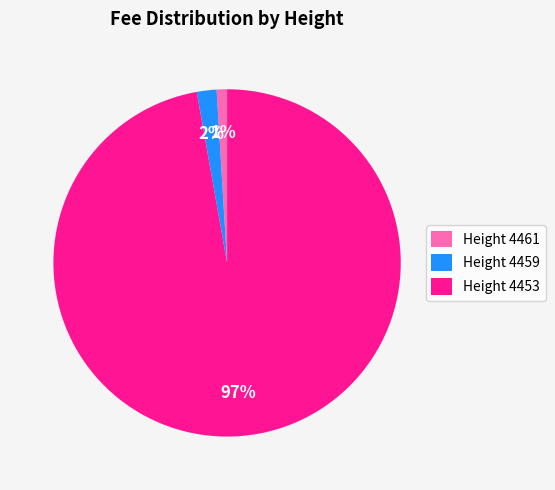

Which has a higher value, Height 4461 or Height 4459?

Height 4459